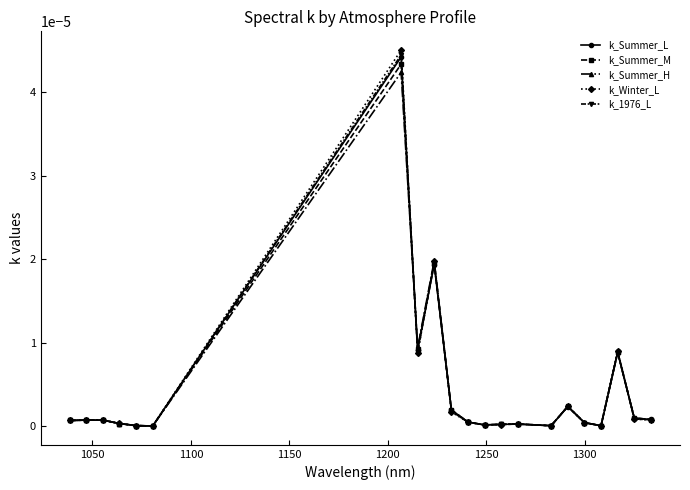

Which series has the widest spread of values?

k_Winter_L